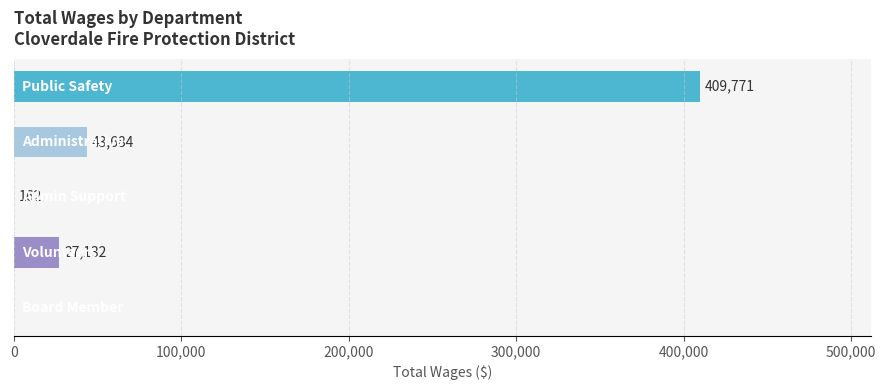

What is the sum of all values?

480749